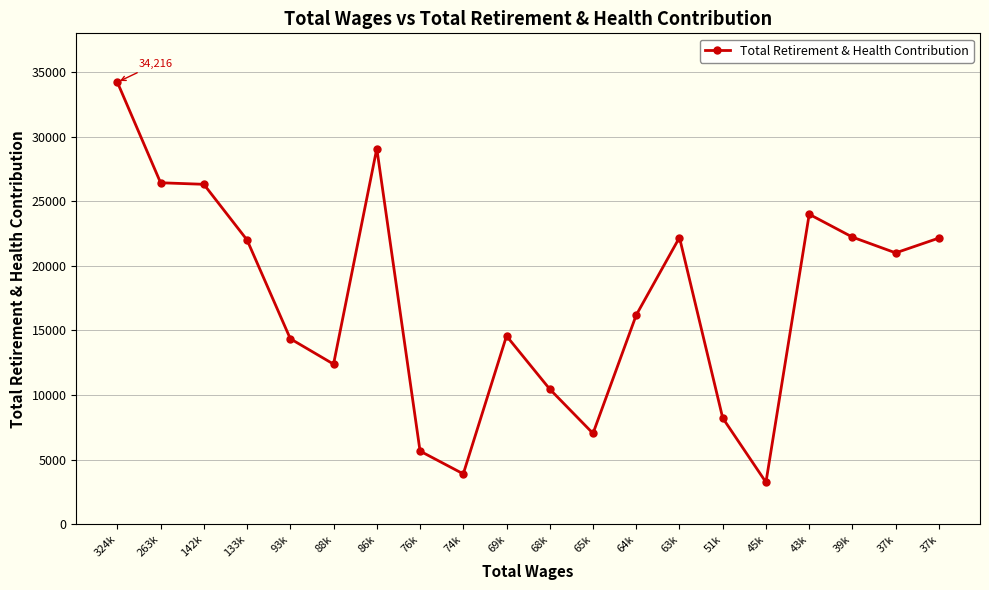

How many data points does each series have?

20